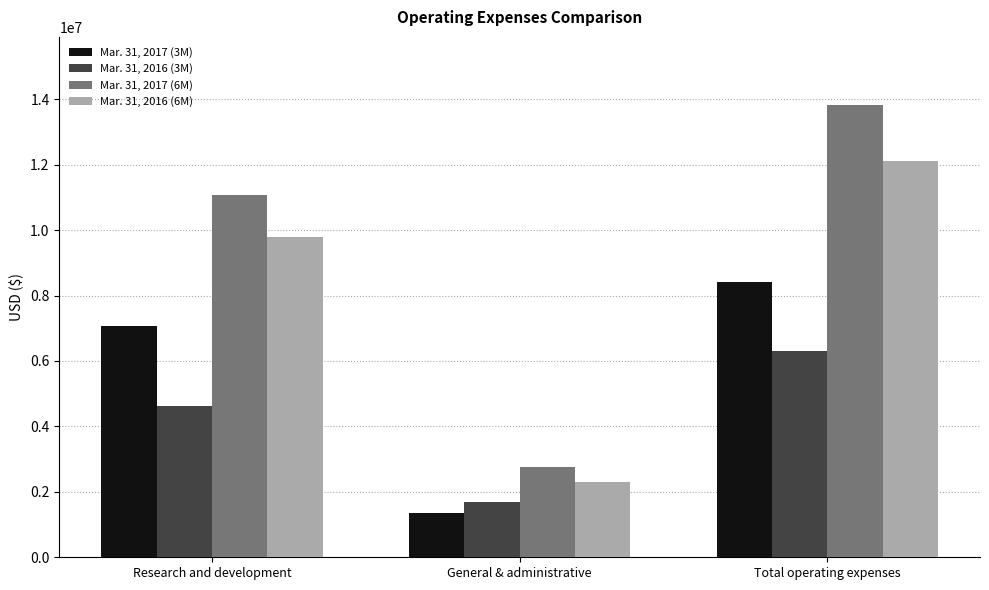

True or false: Mar. 31, 2017 (6M) has a value of 17338448 at Research and development.

False